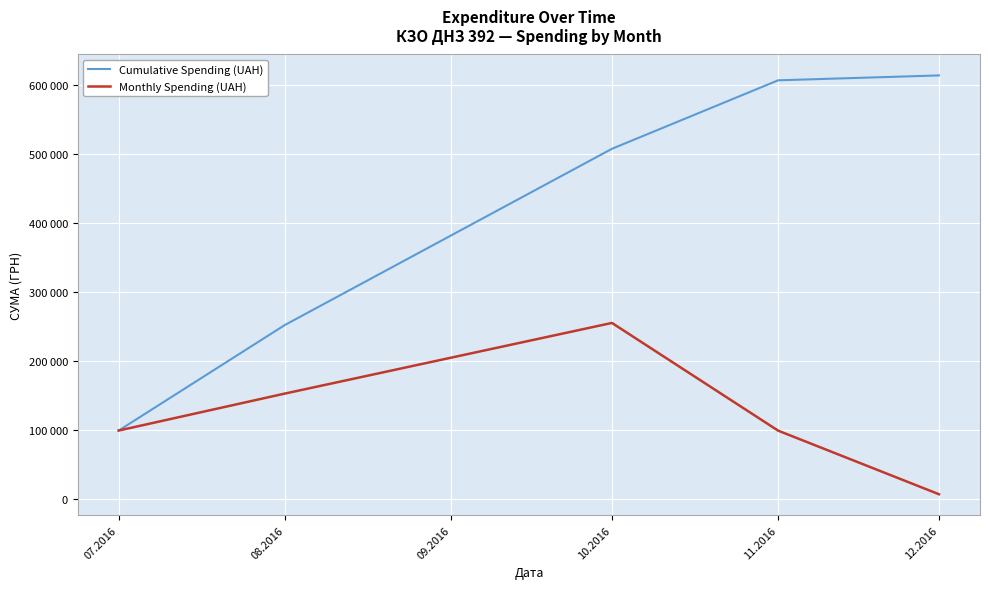

What position from the right is 07.2016?

5